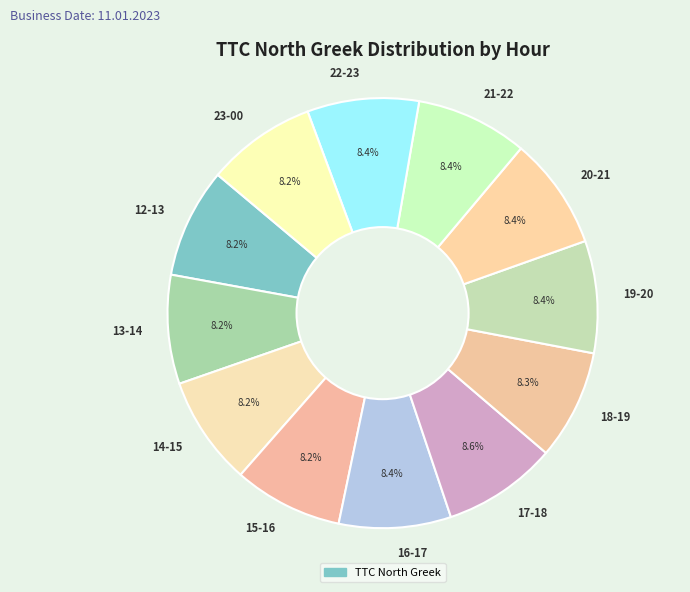

Approximately how many times larger is the value at 20-21 compared to 14-15?

1.0